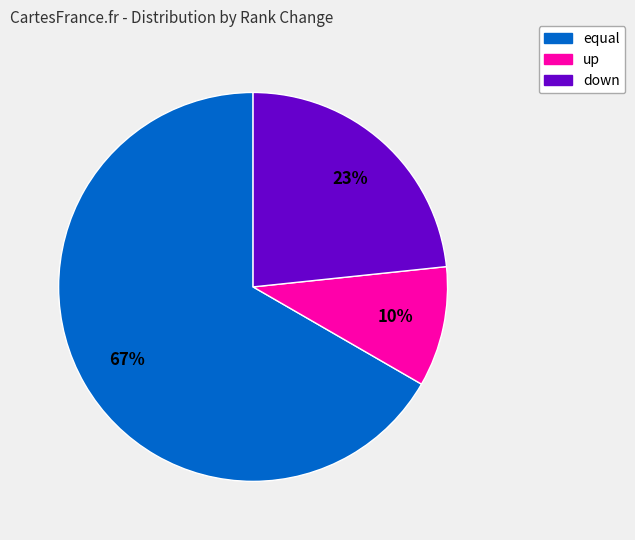

Is the sum of down and up greater than half?

No